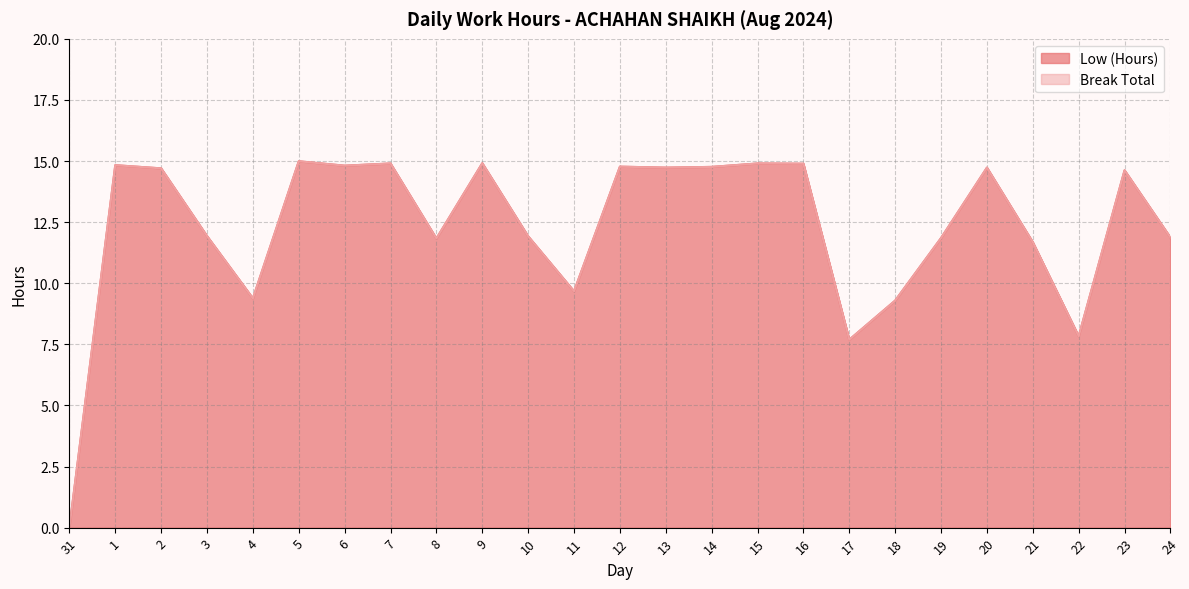

The value at 3 is 11.9. True or false?

True